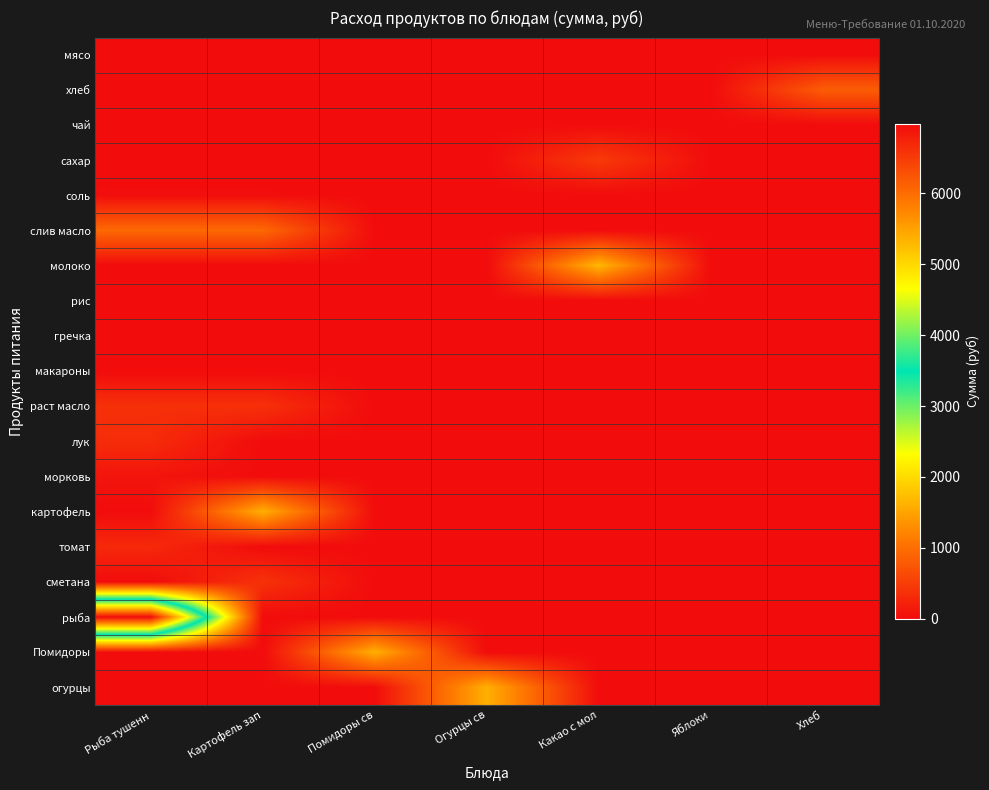

At Картофель зап, list the series in order from largest to smallest.

картофель, слив масло, сметана, раст масло, соль, мясо, хлеб, чай, сахар, молоко, рис, гречка, макароны, лук, морковь, томат, рыба, Помидоры, огурцы